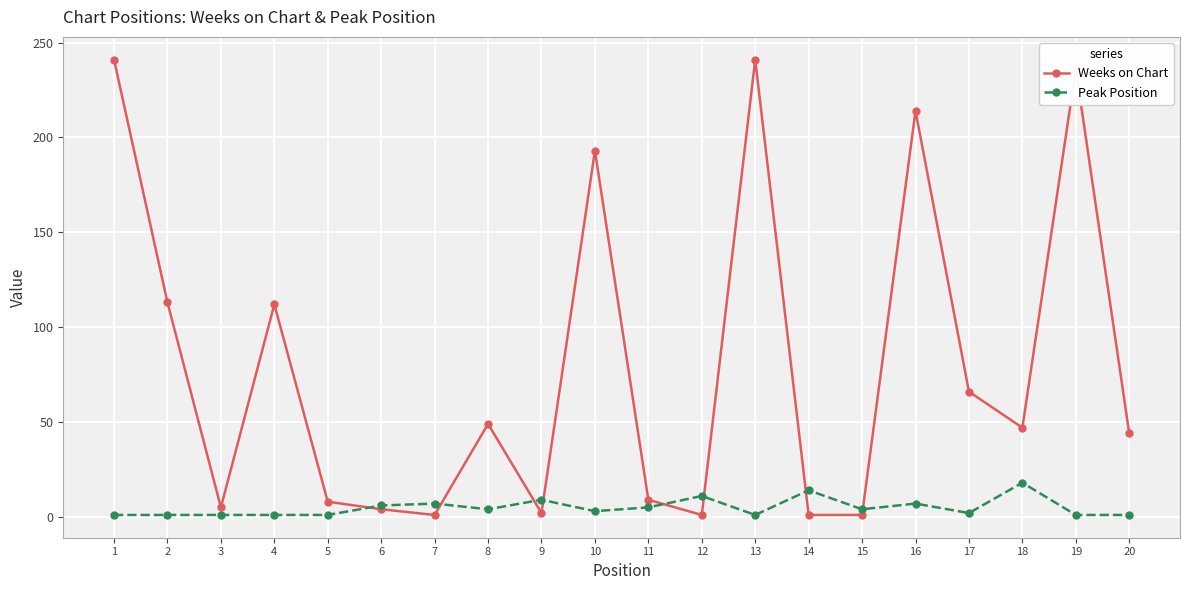

What is the difference between the second highest and minimum values in the Weeks on Chart series?

240